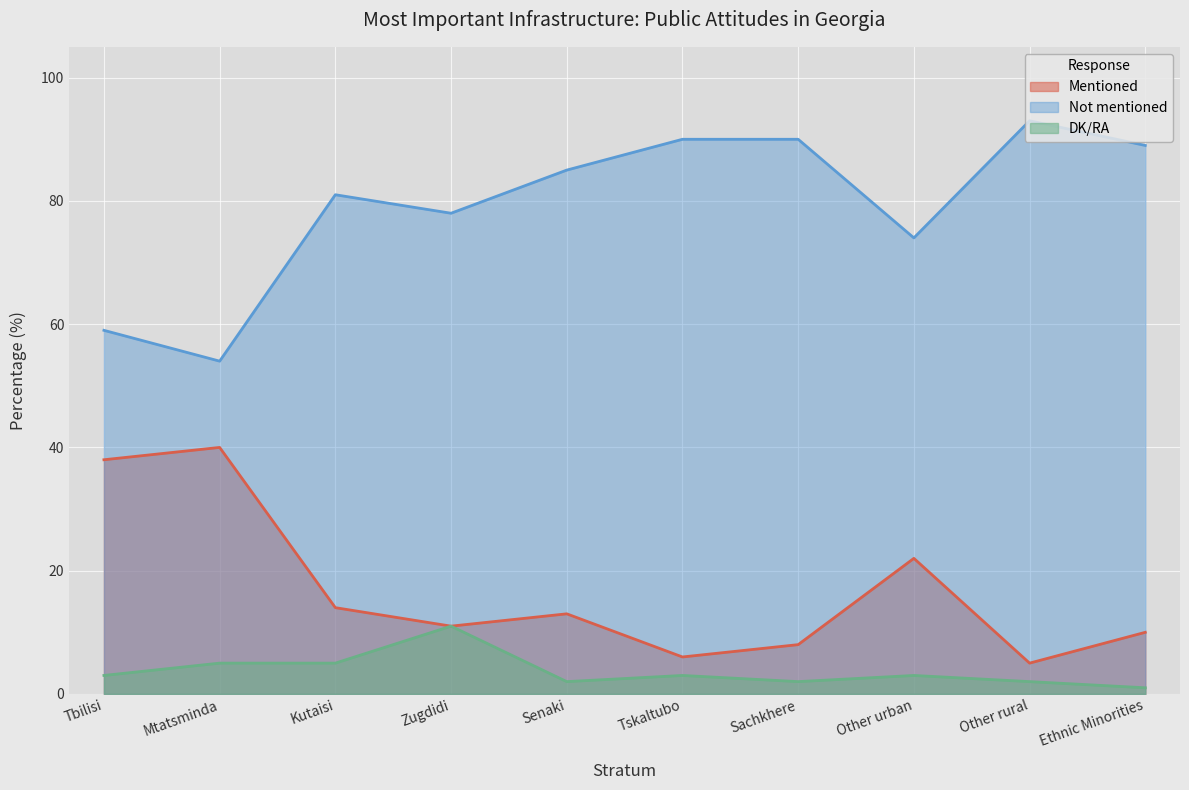

In Not mentioned, how many points are lower than both neighbors (excluding endpoints)?

3